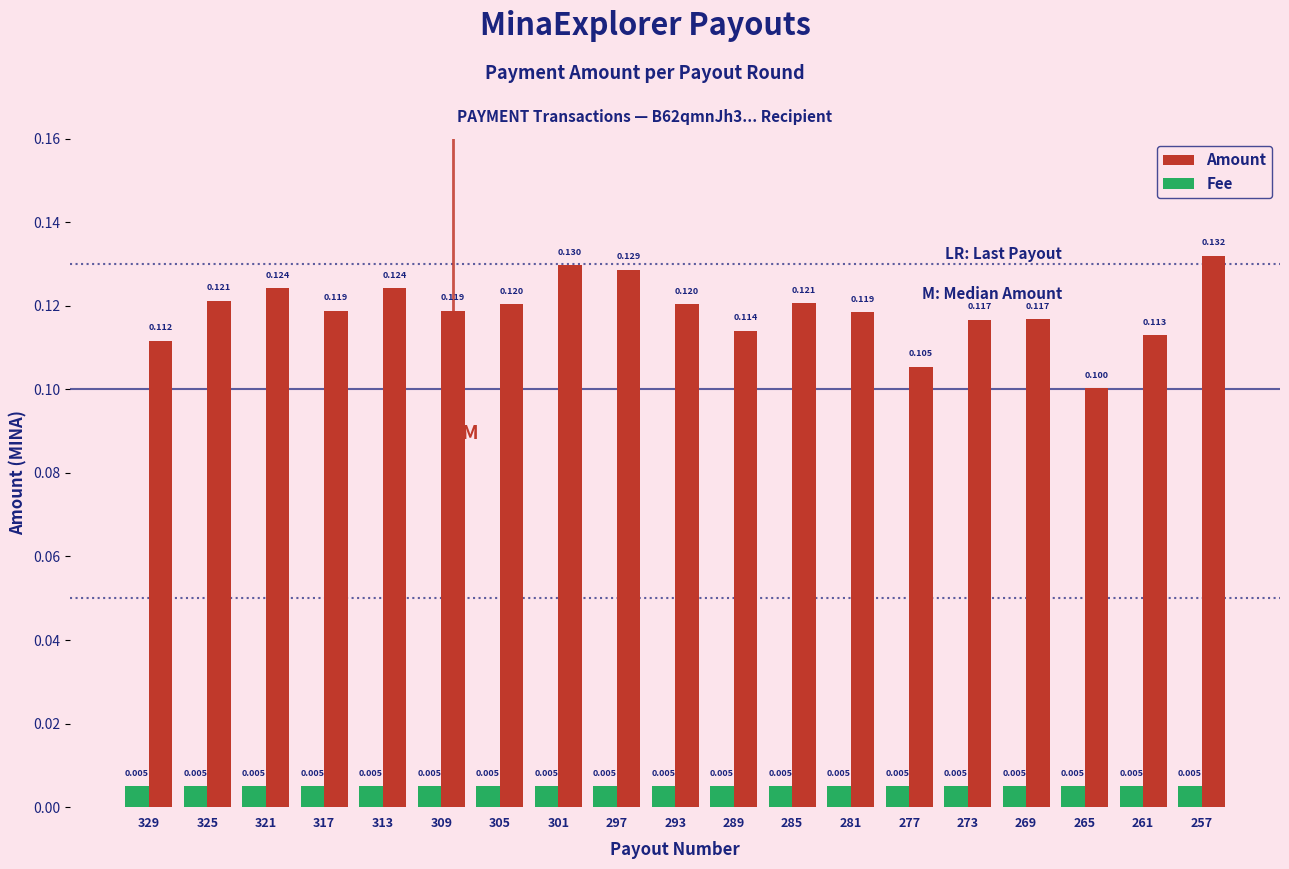

What is the spread (max minus min) of values at 309?

0.1